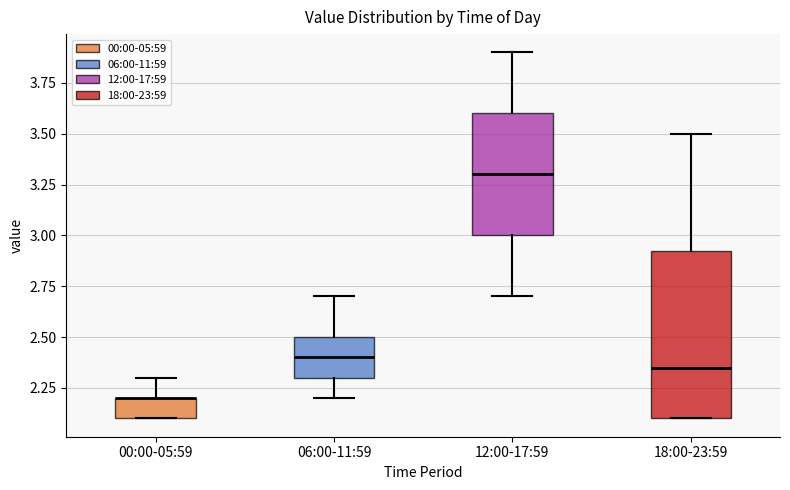

Reading left to right, transcribe this box plot: for each box, give where its median line is, the range the box spans, and where its two whiskers end, as read against the y-axis. The values are not printed on the chart, so give them approximately, as read against the axis.

00:00-05:59: median 2.20 (drawn on the box's upper edge), box 2.10 to 2.20, whiskers 2.10 to 2.30
06:00-11:59: median 2.40, box 2.30 to 2.50, whiskers 2.20 to 2.70
12:00-17:59: median 3.30, box 3.00 to 3.60, whiskers 2.70 to 3.90
18:00-23:59: median 2.35, box 2.10 to 2.95, whiskers 2.10 to 3.50